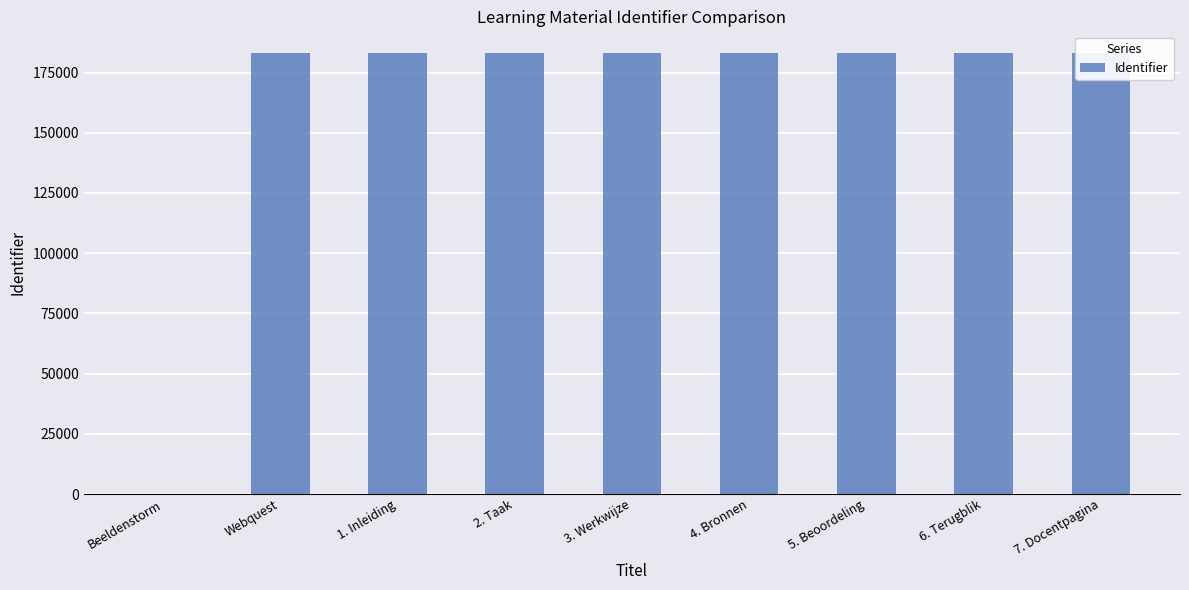

What is the change in value from 2. Taak to 3. Werkwijze?

+1